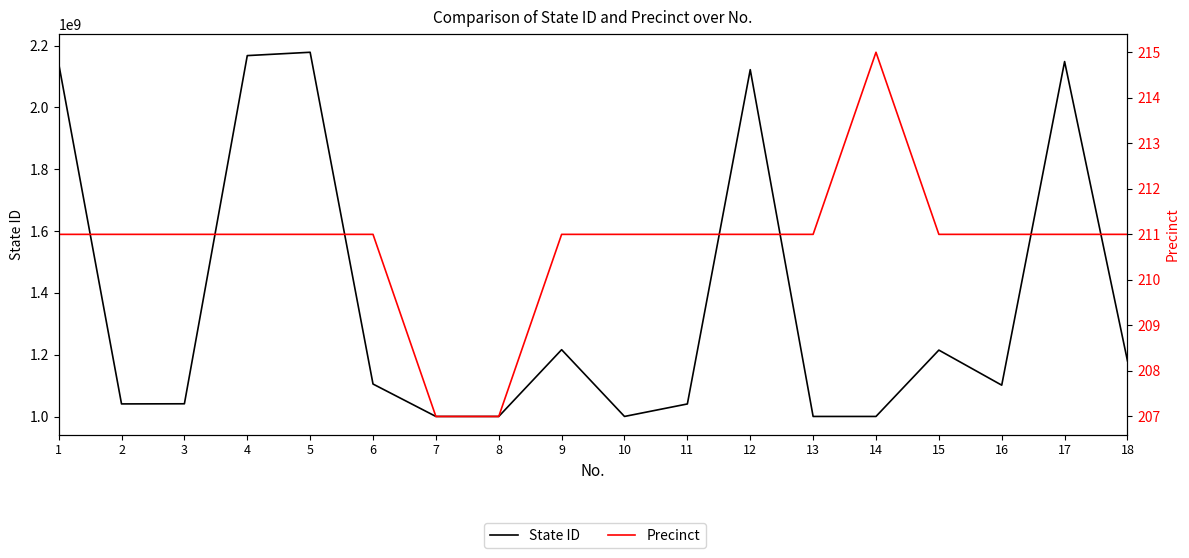

How many interior local peaks does the State ID series have?

5